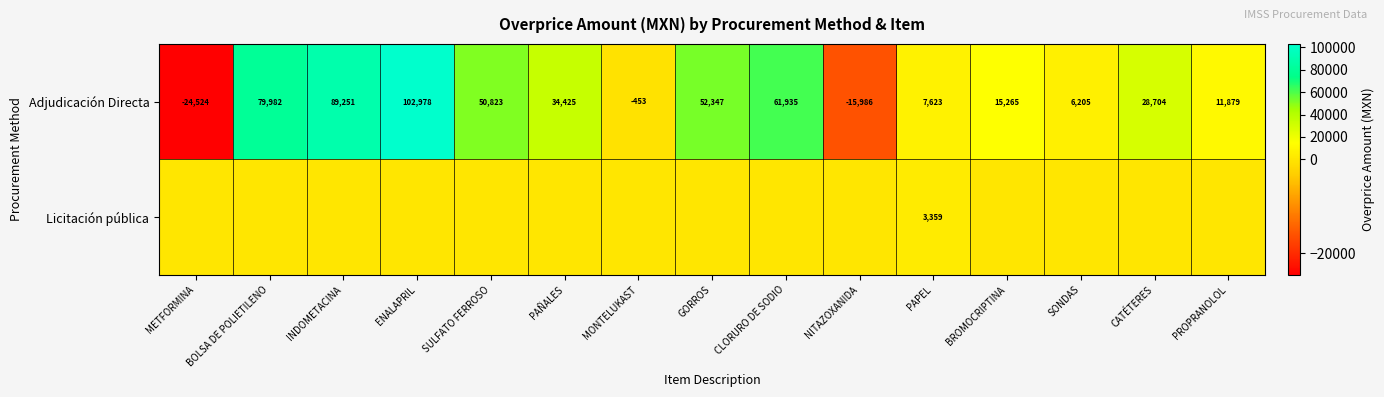

How many values in Adjudicación Directa are above zero?

12